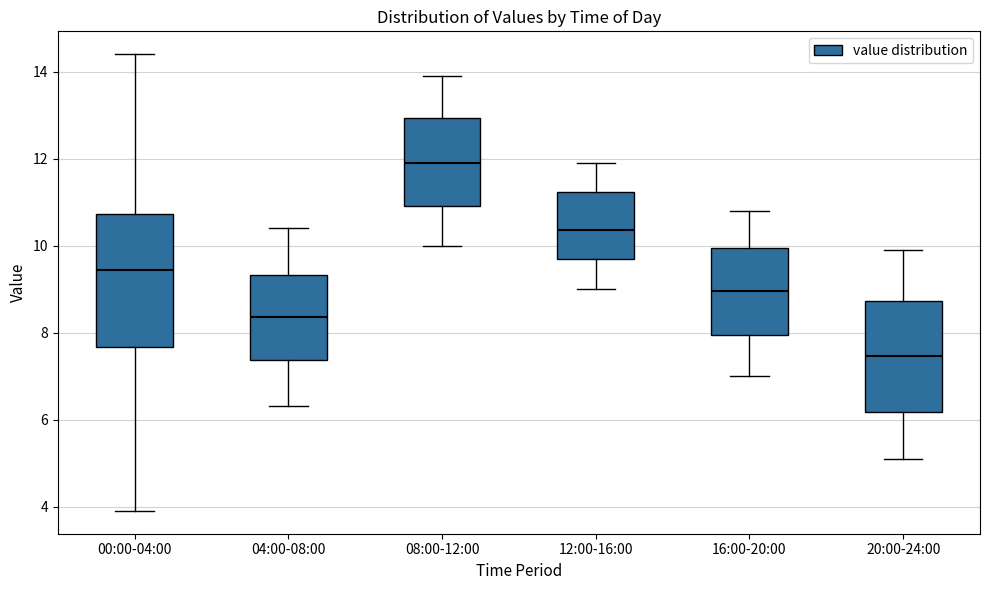

Comparing the boxes themselves (not the whiskers), which one is the tallest?

00:00-04:00